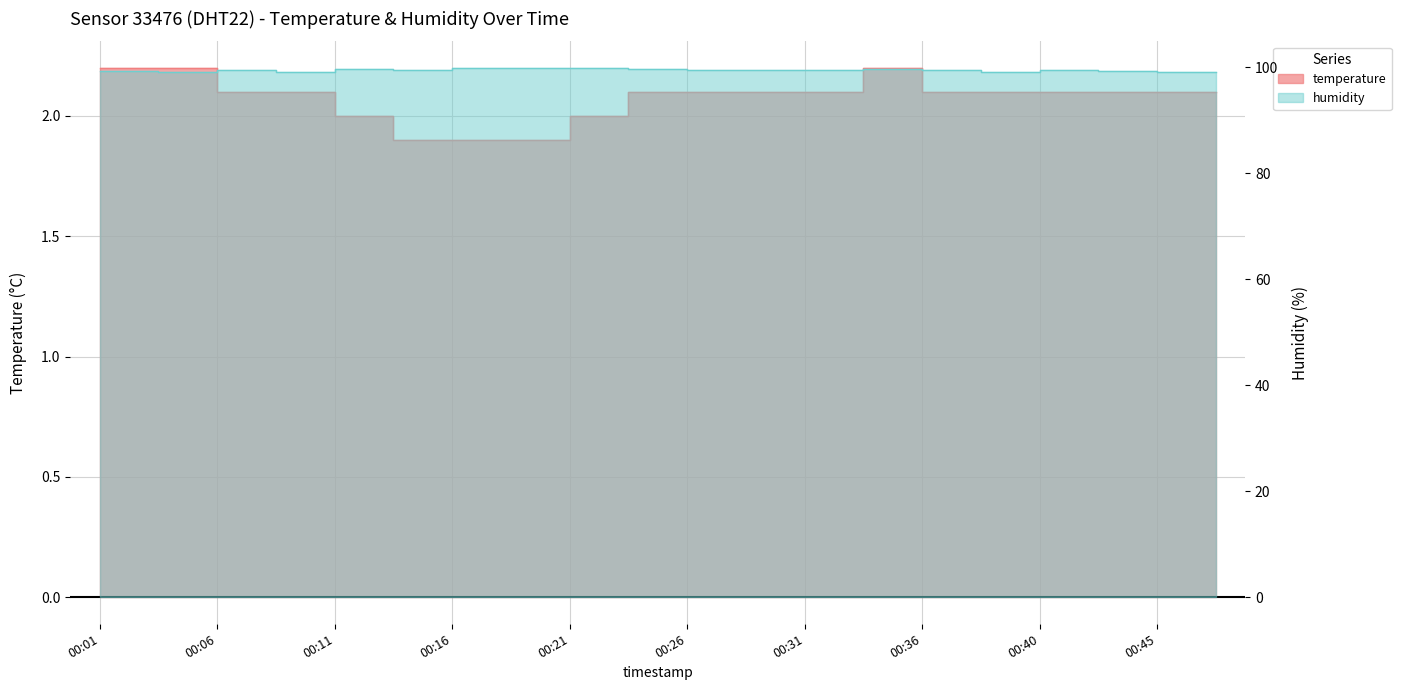

True or false: temperature and humidity intersect in this chart.

False